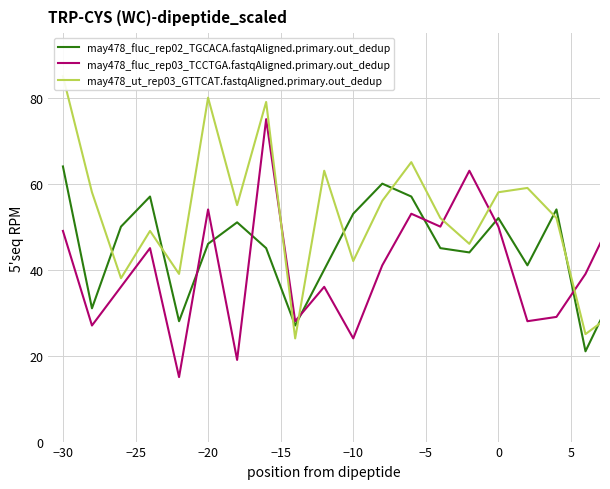

Count the number of categories in the chart.

21